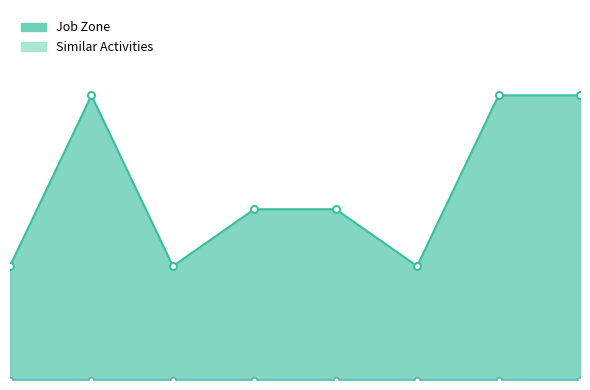

What is the difference between the second highest and minimum values?

3